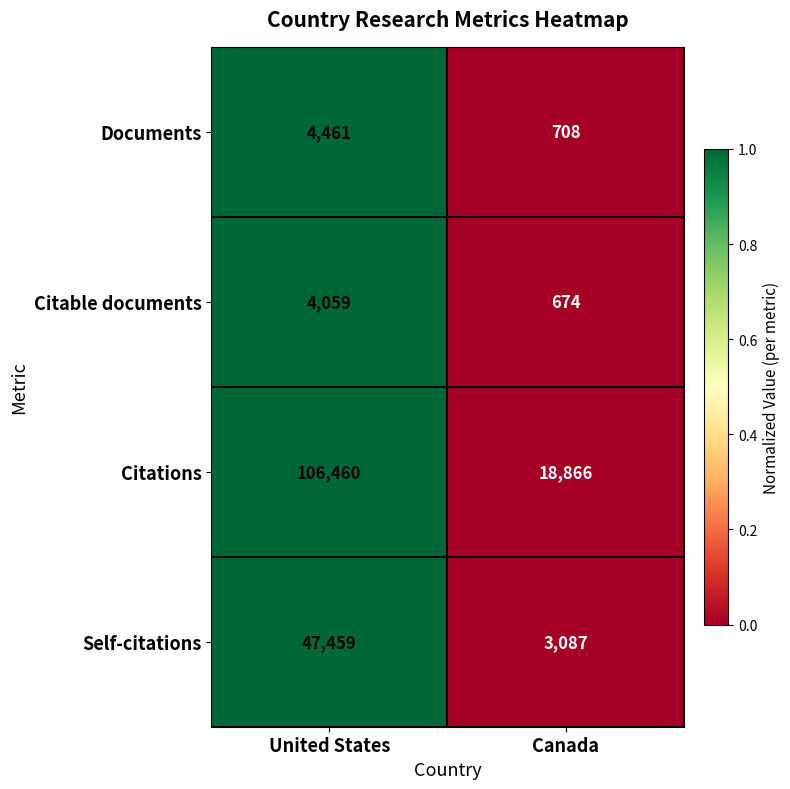

Is it true that Citations equals 18866 at Canada?

True